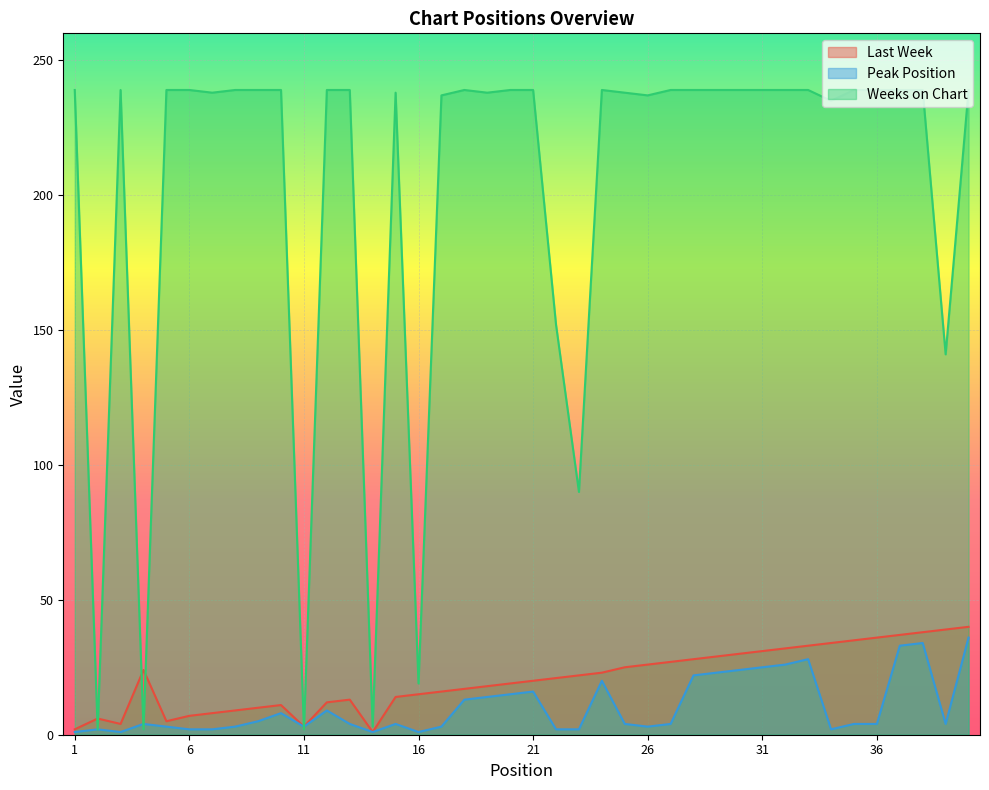

List the labels in order of Peak Position value, largest first.

40, 38, 37, 33, 32, 31, 30, 29, 28, 24, 21, 20, 19, 18, 12, 10, 9, 4, 13, 15, 25, 27, 35, 36, 39, 5, 8, 11, 17, 26, 2, 6, 7, 22, 23, 34, 1, 3, 14, 16